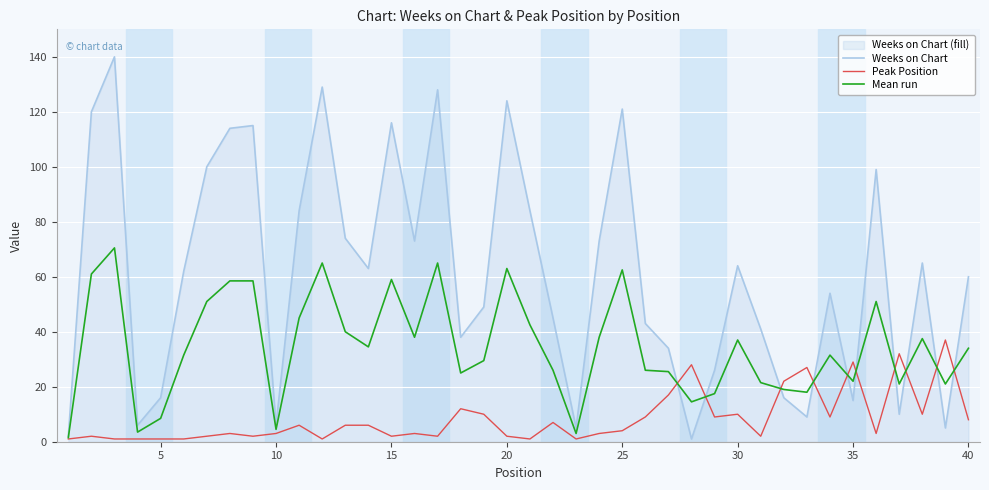

Rank the series by their maximum value, from highest to lowest.

Weeks on Chart, Mean run, Peak Position